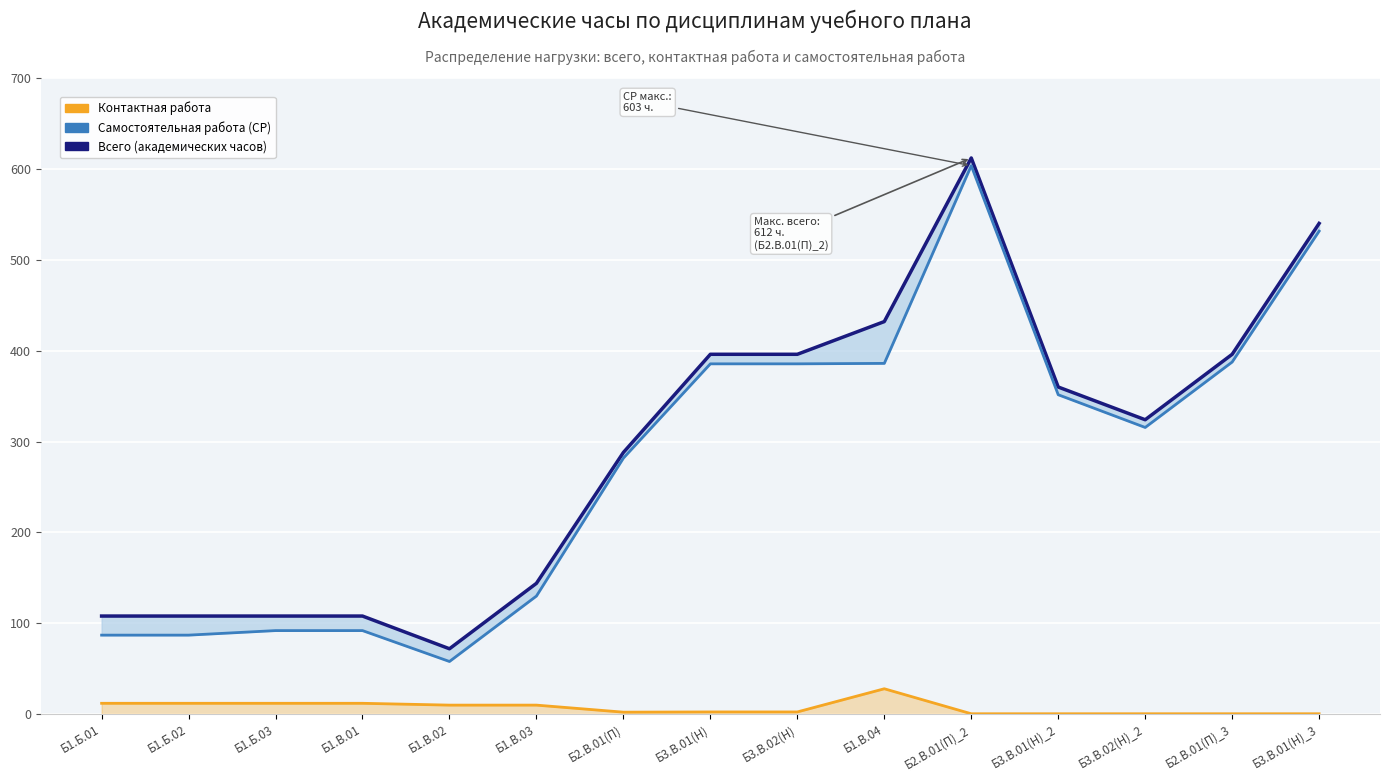

What is the total value across all series at Б1.В.04?

846.0